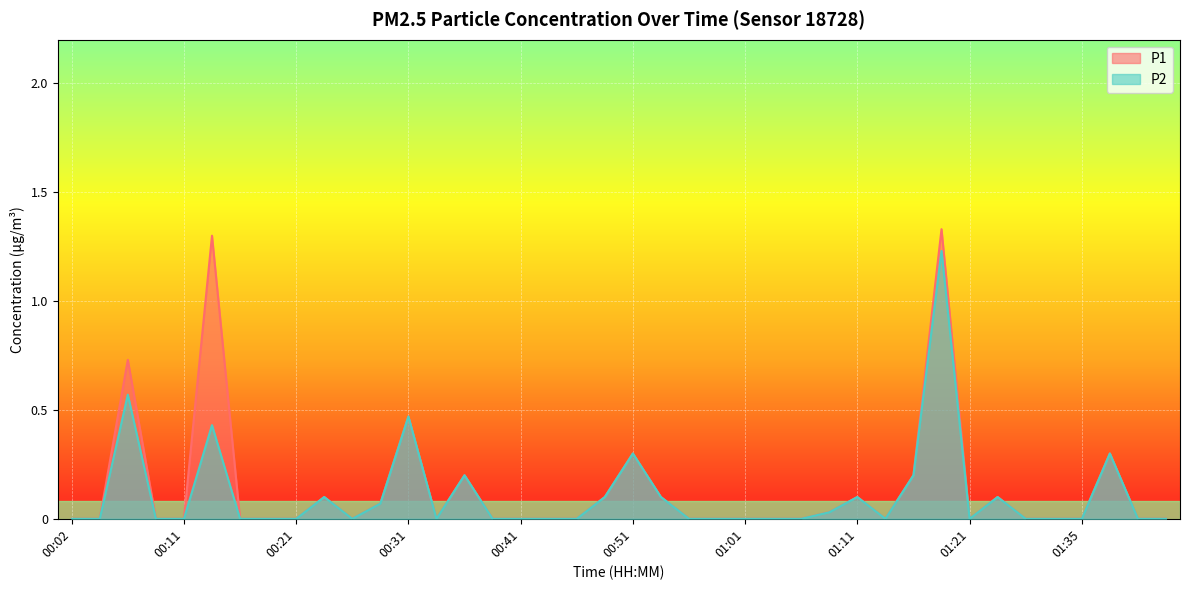

Is the value of P2 at 01:01 greater than the value of P1 at 00:34?

No